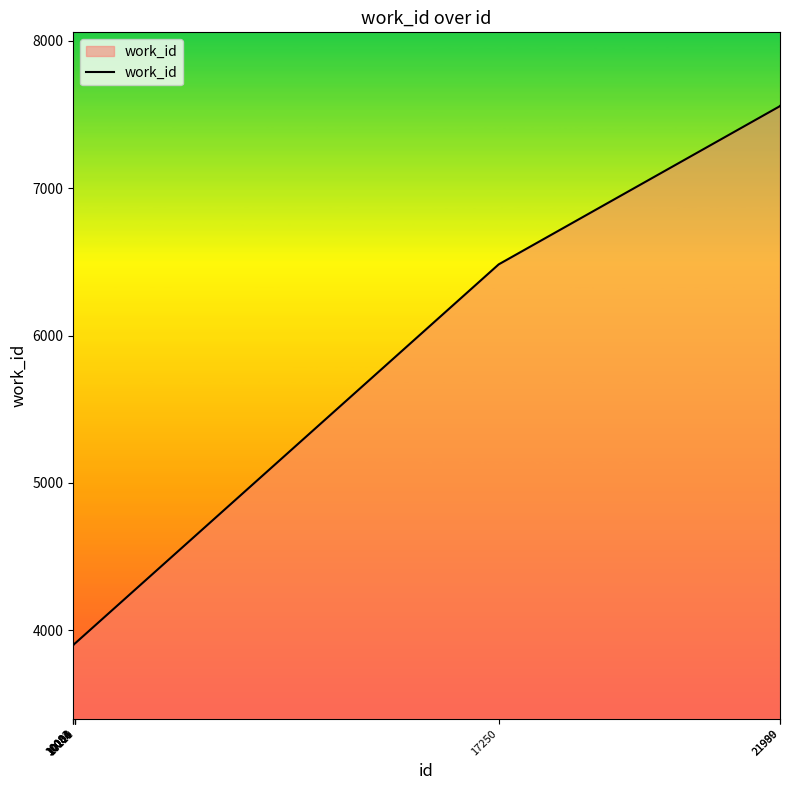

What is the difference between the maximum and second lowest values?

3659